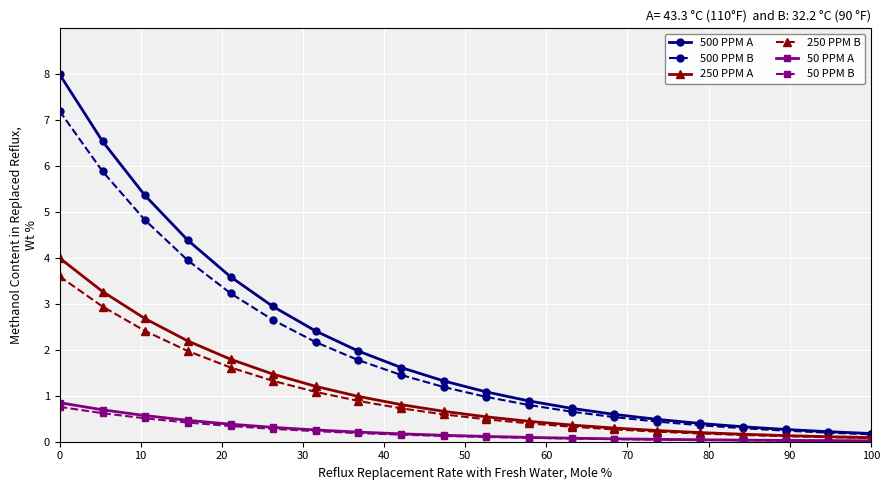

Which series has the largest range (max minus min)?

500 PPM A